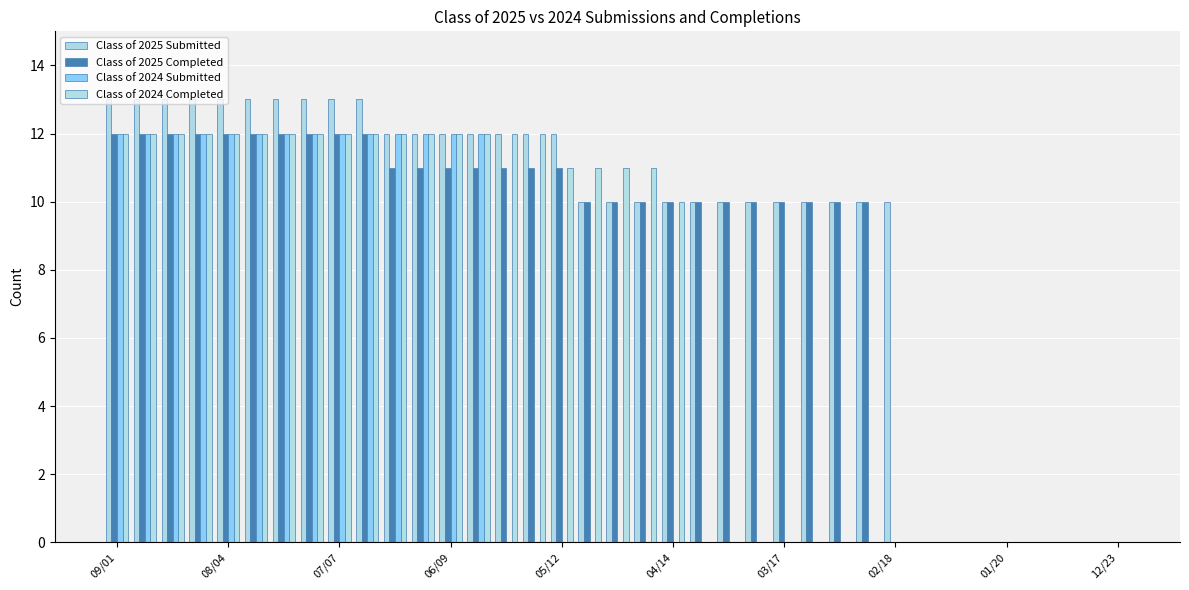

How many categories are shown in the chart?

37